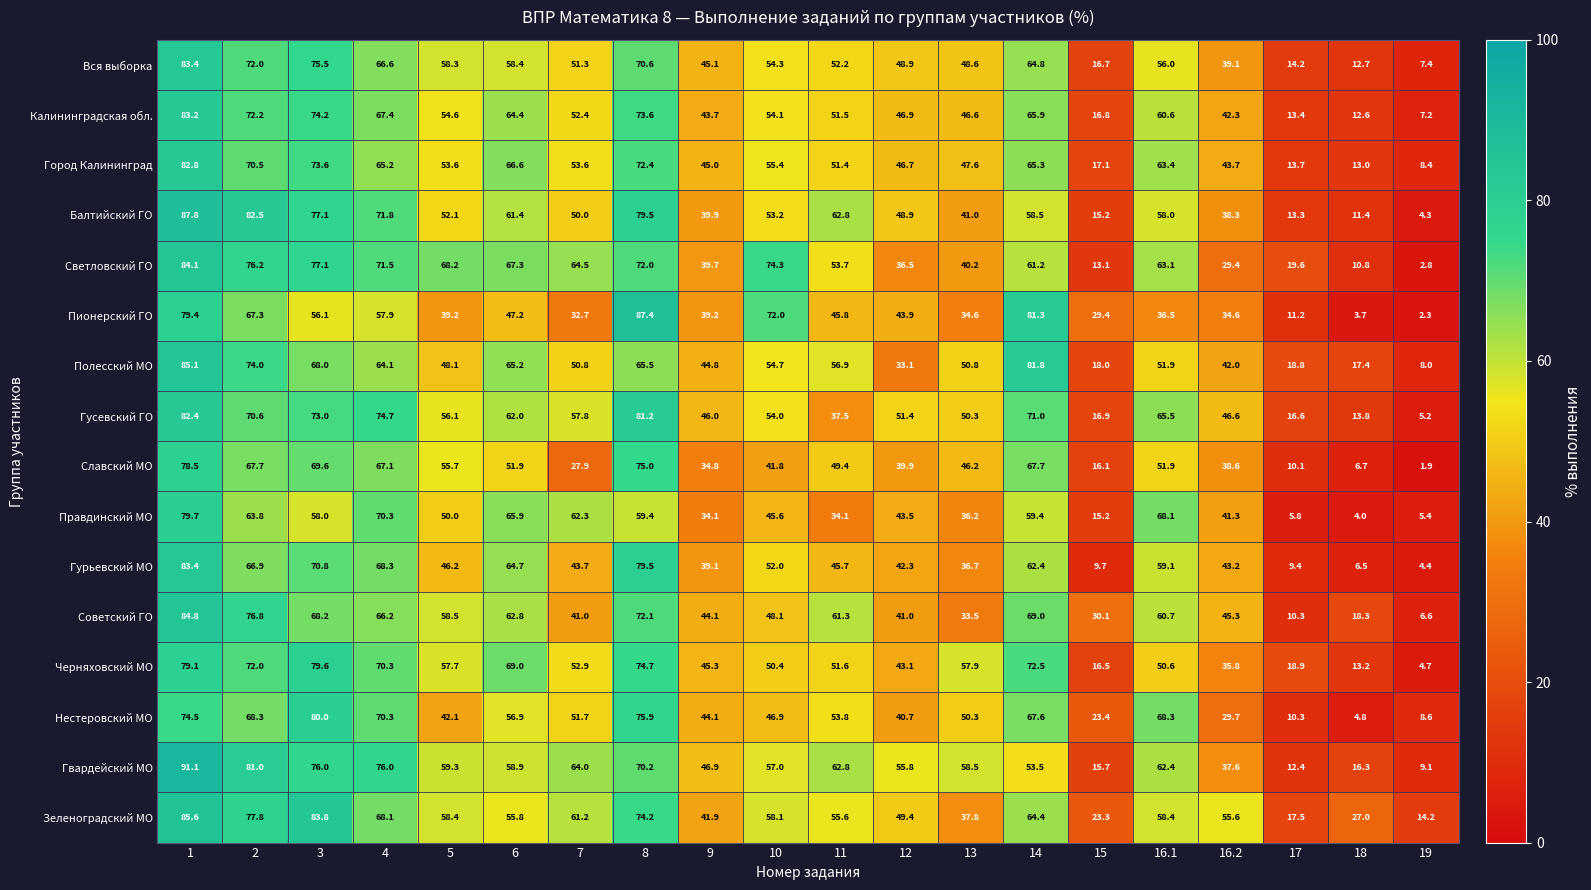

At which label does Гвардейский МО reach its minimum?

19